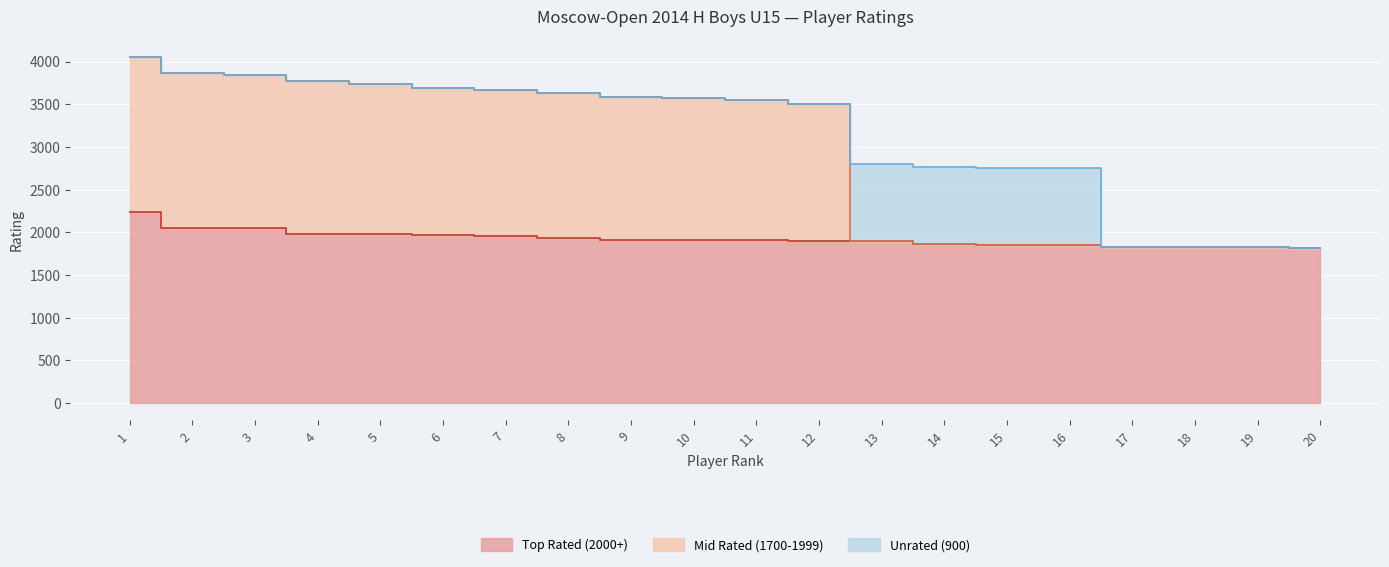

At which label does Mid Rated (1700-1999) reach its peak?

1